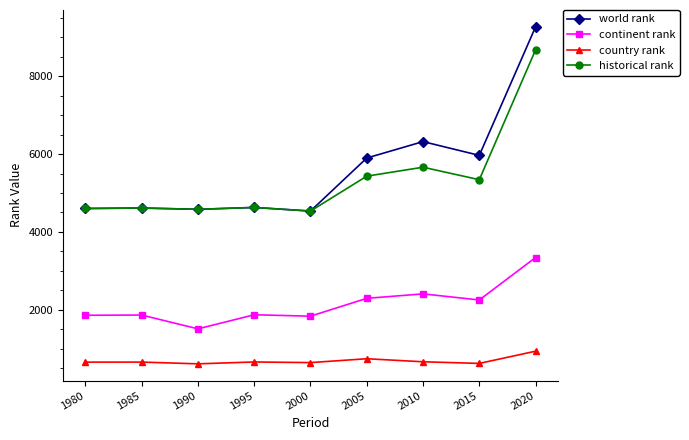

True or false: world rank and country rank intersect in this chart.

False